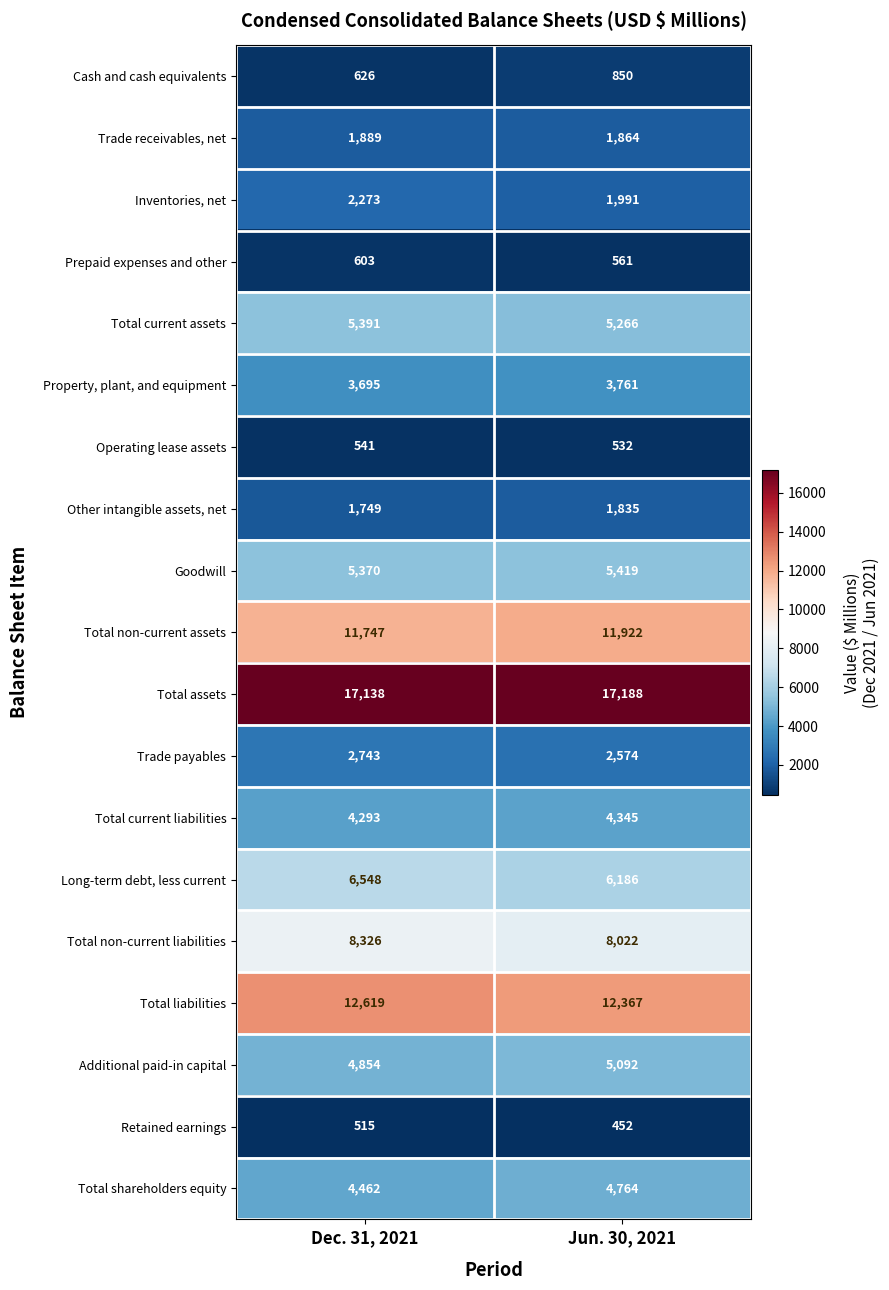

How many categories are shown in the chart?

2